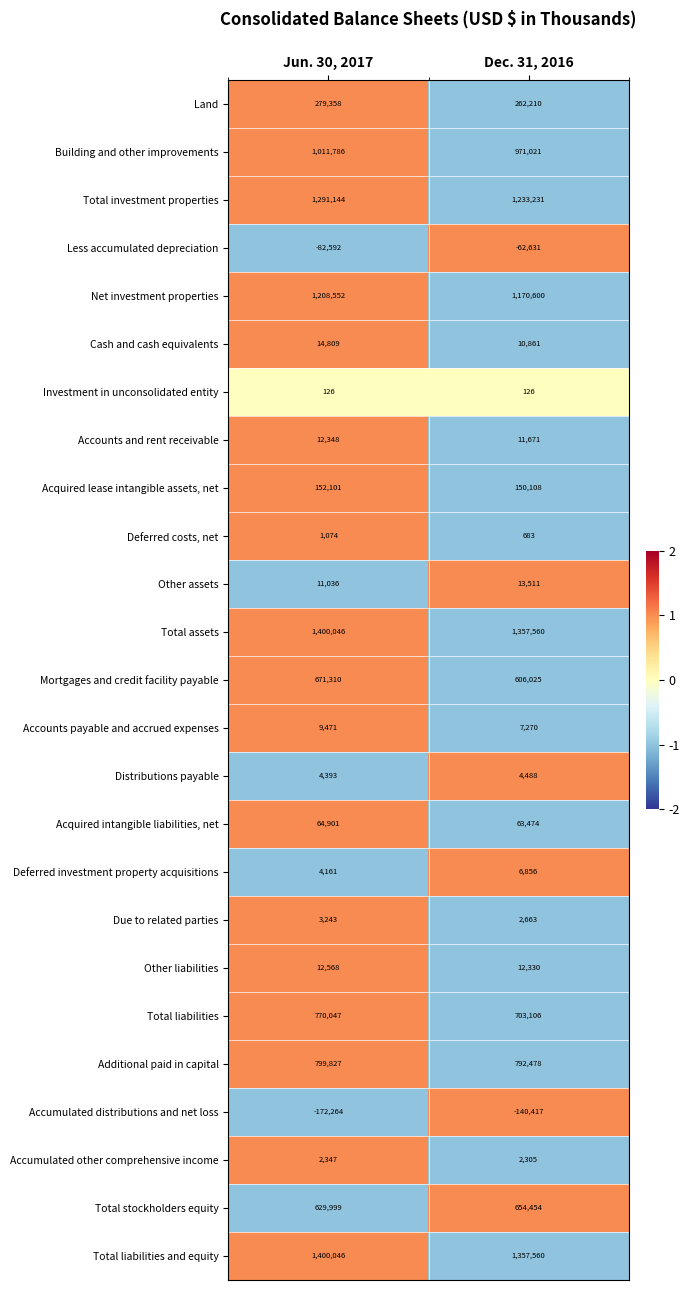

Which category has the highest value across all series?

Jun. 30, 2017